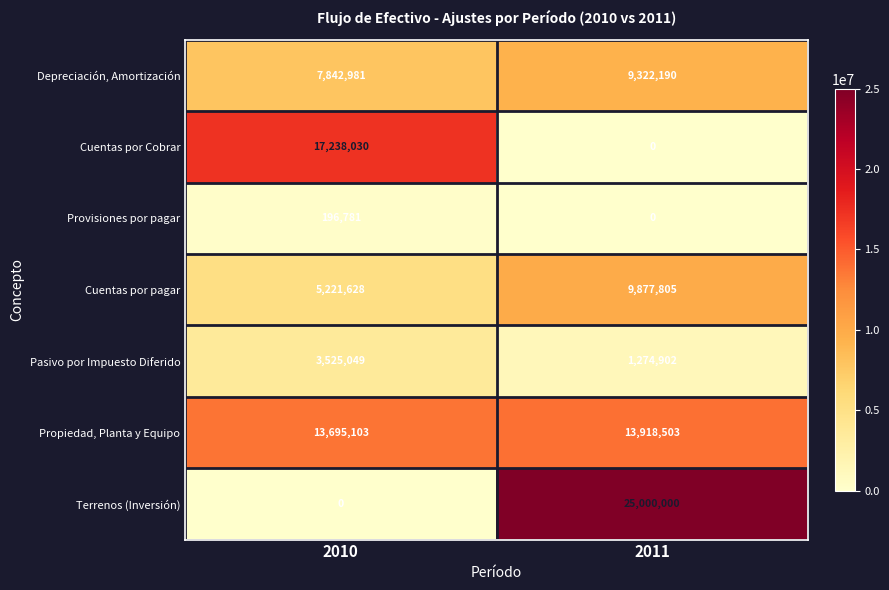

What is the difference between the maximum and minimum values in the Pasivo por Impuesto Diferido series?

2250147